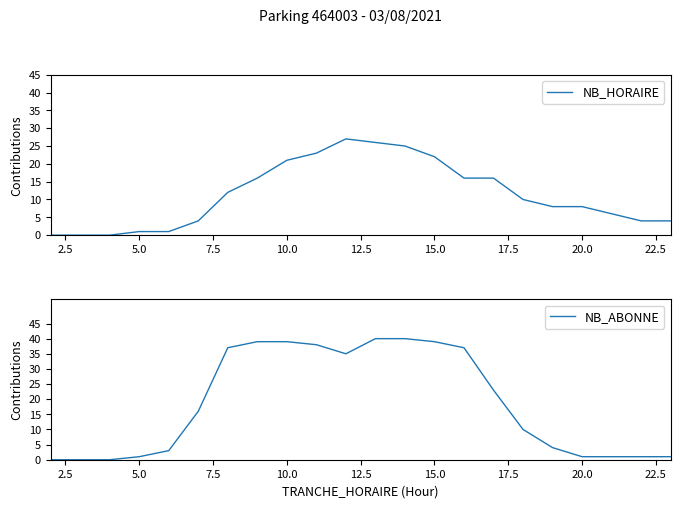

Reading left to right, what are all the values shown in this chart?

NB_HORAIRE: 0	0	0	1	1	4	12	16	21	23	27	26	25	22	16	16	10	8	8	6	4	4
NB_ABONNE: 0	0	0	1	3	16	37	39	39	38	35	40	40	39	37	23	10	4	1	1	1	1